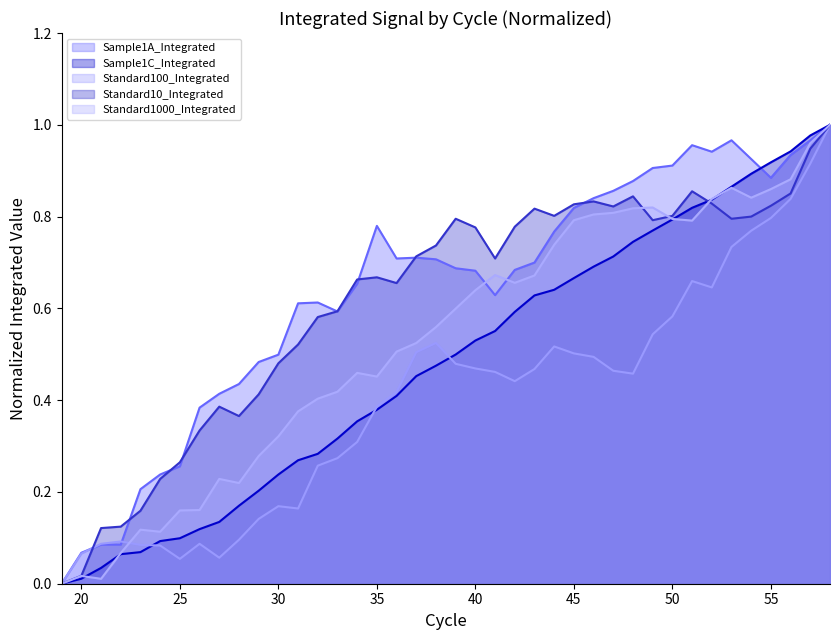

How many intersections are there between Sample1C_Integrated and Standard100_Integrated?

3